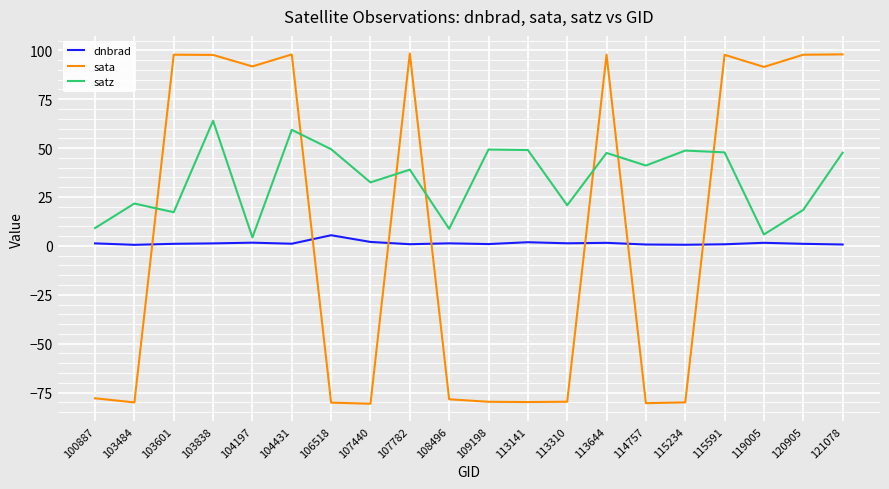

What is the sum of all satz values?

681.4